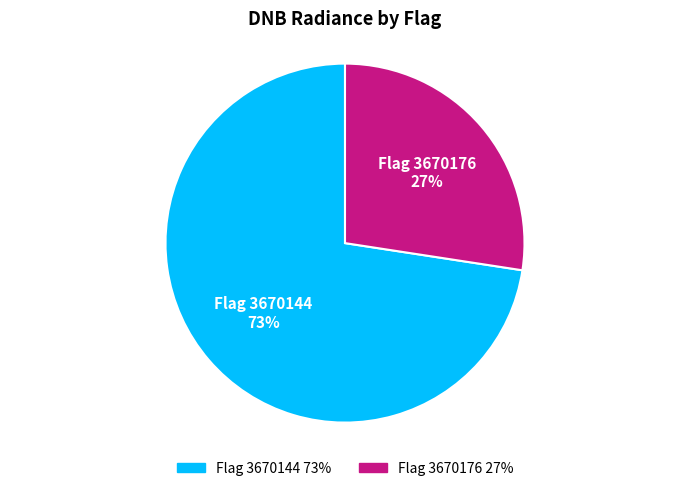

To the nearest percent, what is the average slice percentage?

50%